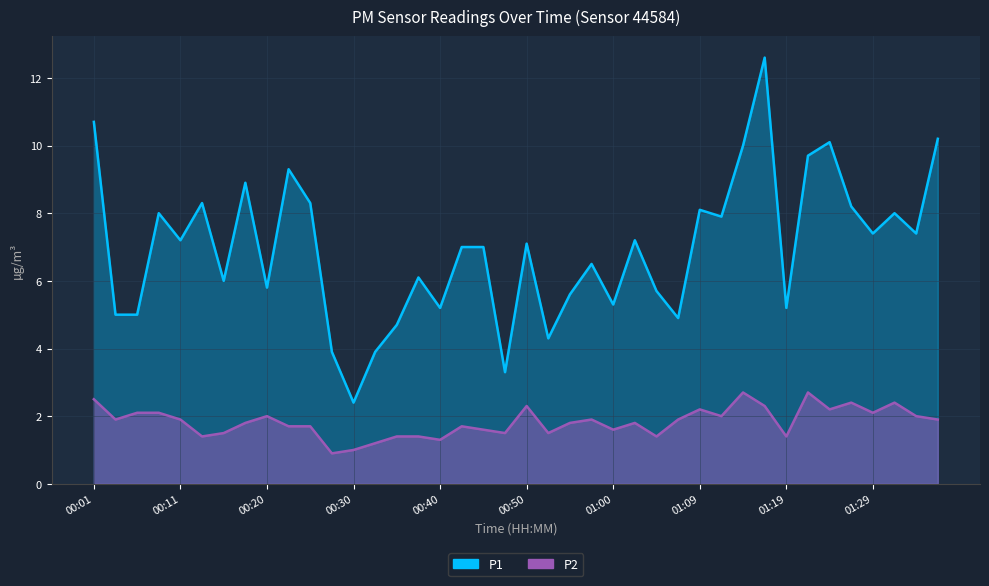

True or false: P2 and P1 intersect in this chart.

False